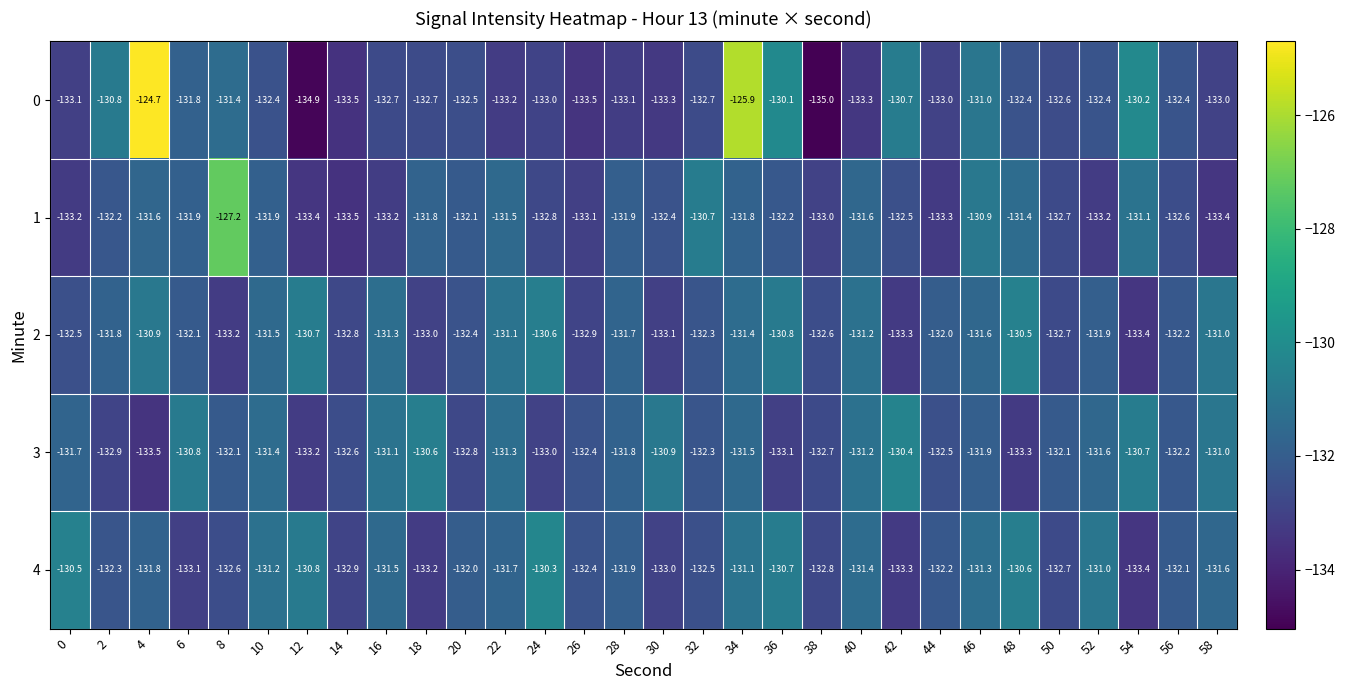

At how many categories does at least one series exceed -133?

30